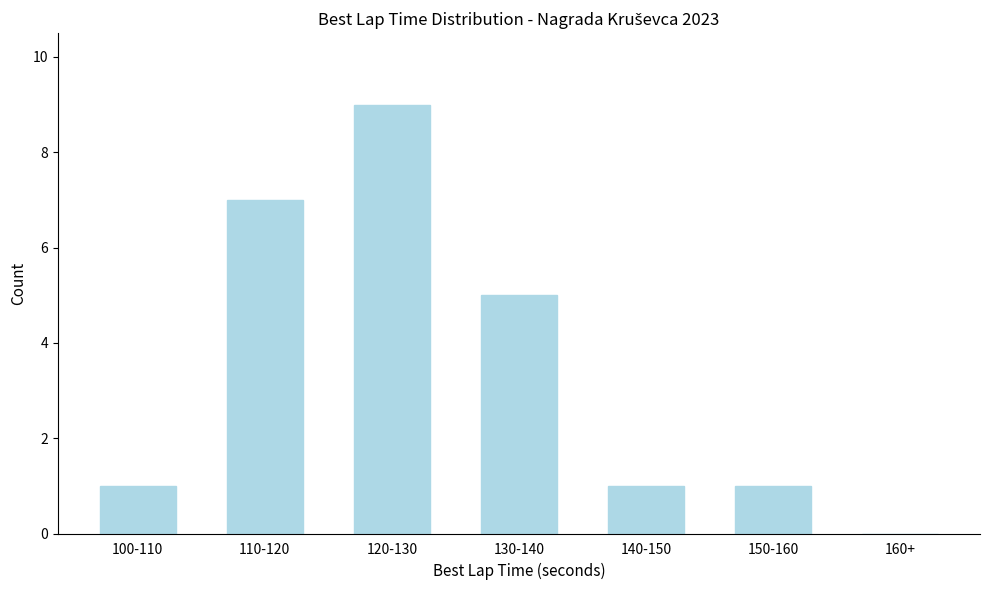

Reading right to left, list all the values displayed in this chart.

160+=0	150-160=1	140-150=1	130-140=5	120-130=9	110-120=7	100-110=1